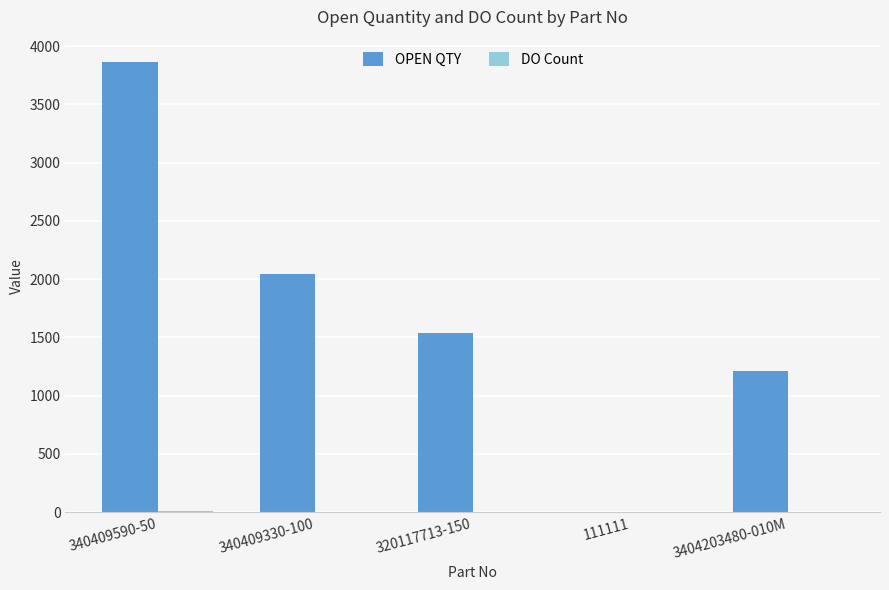

At which label does OPEN QTY reach its peak?

340409590-50